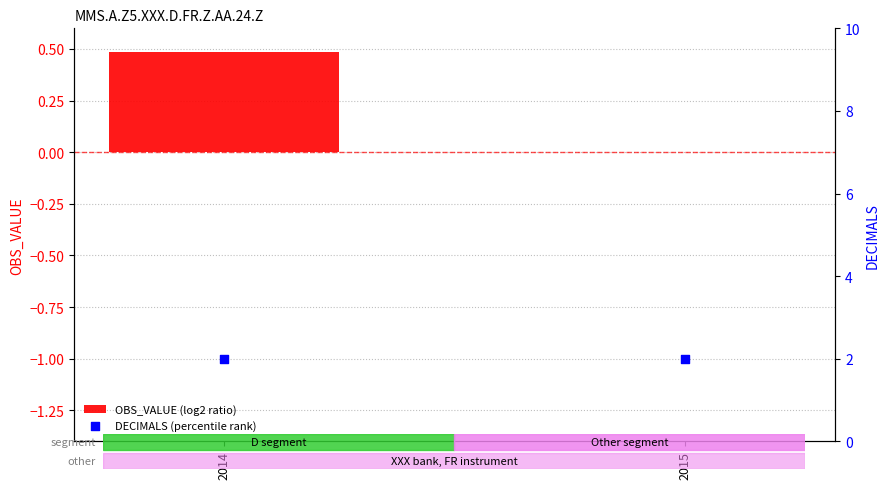

What are all the series names shown in the legend?

OBS_VALUE (log2 ratio), DECIMALS (percentile rank)